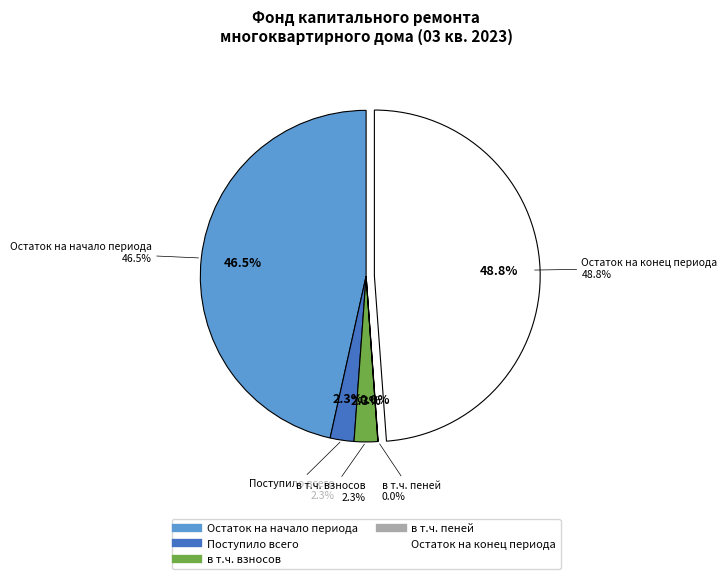

What is the ratio of the value at Остаток на конец периода to the value at в т.ч. взносов?

21.3